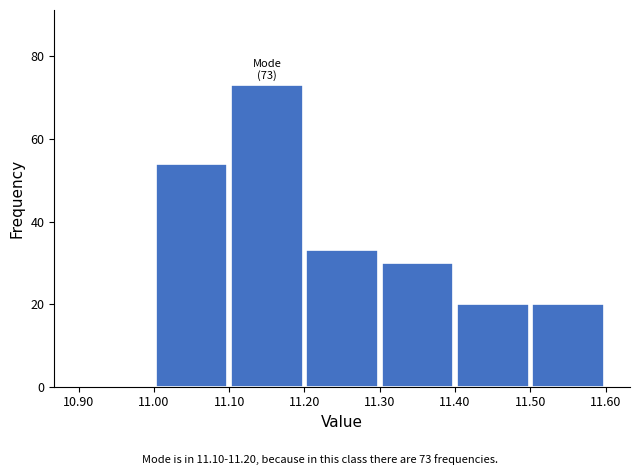

Which range on the x-axis has the tallest bar?

11.10 to 11.20